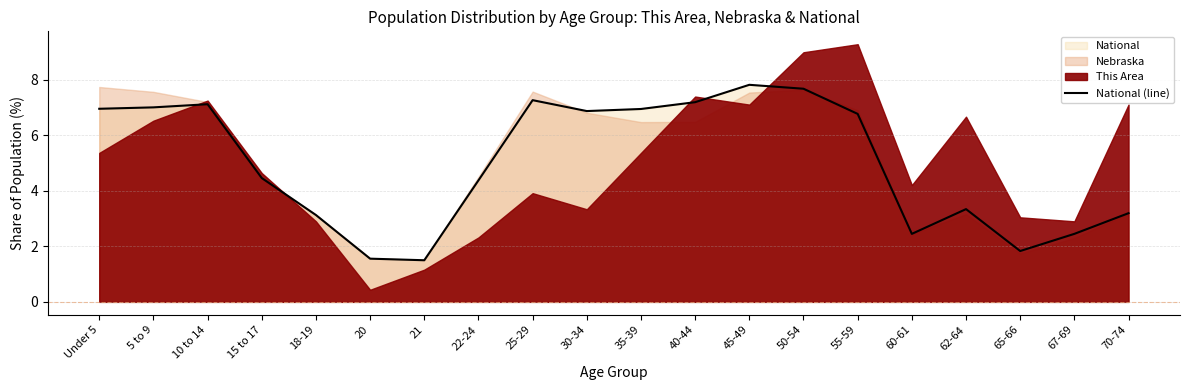

How many values are below 6?

10